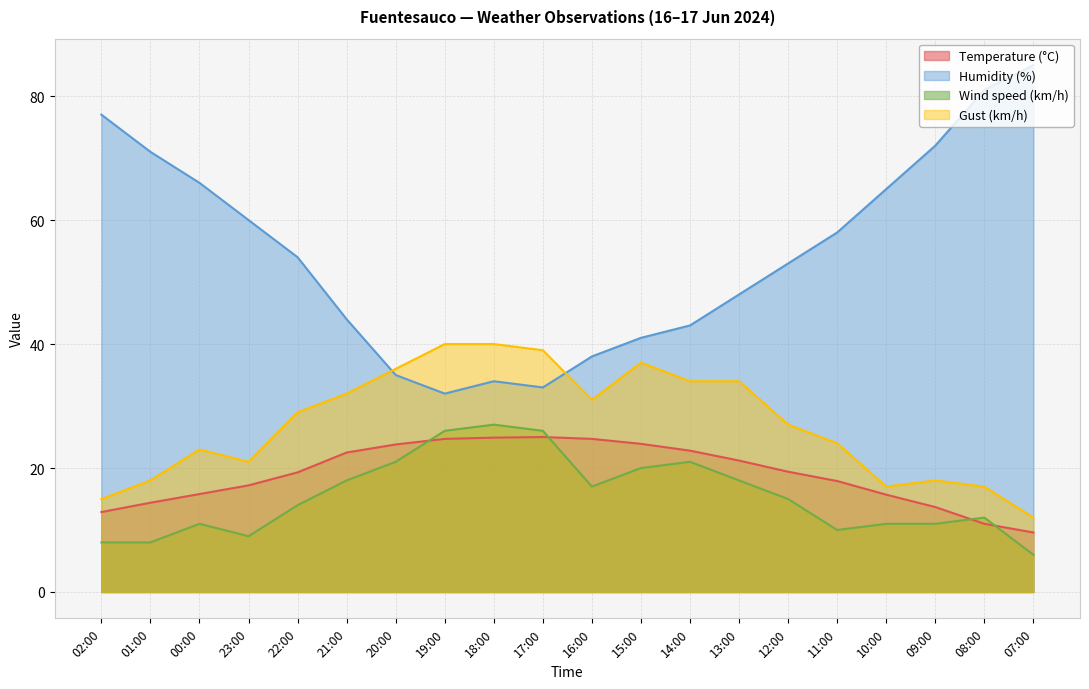

True or false: Humidity (%) and Temperature (°C) cross at least once.

False